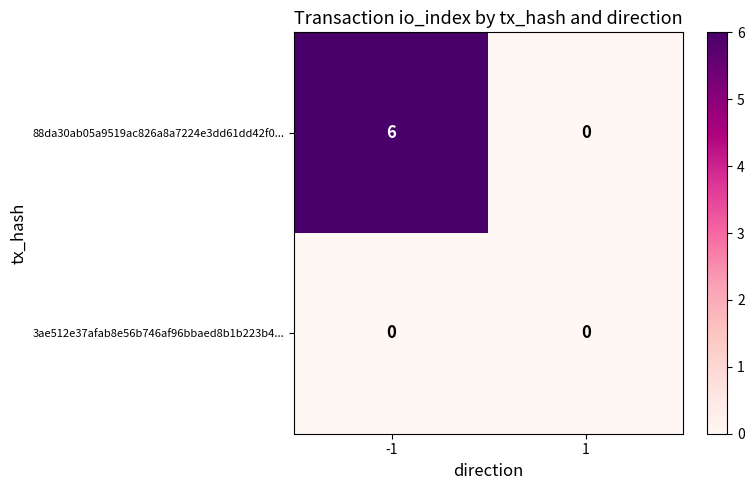

Reading right to left, what are all the values shown in this chart?

88da30ab05a9519ac826a8a7224e3dd61dd42f0...: 0	6
3ae512e37afab8e56b746af96bbaed8b1b223b4...: 0	0